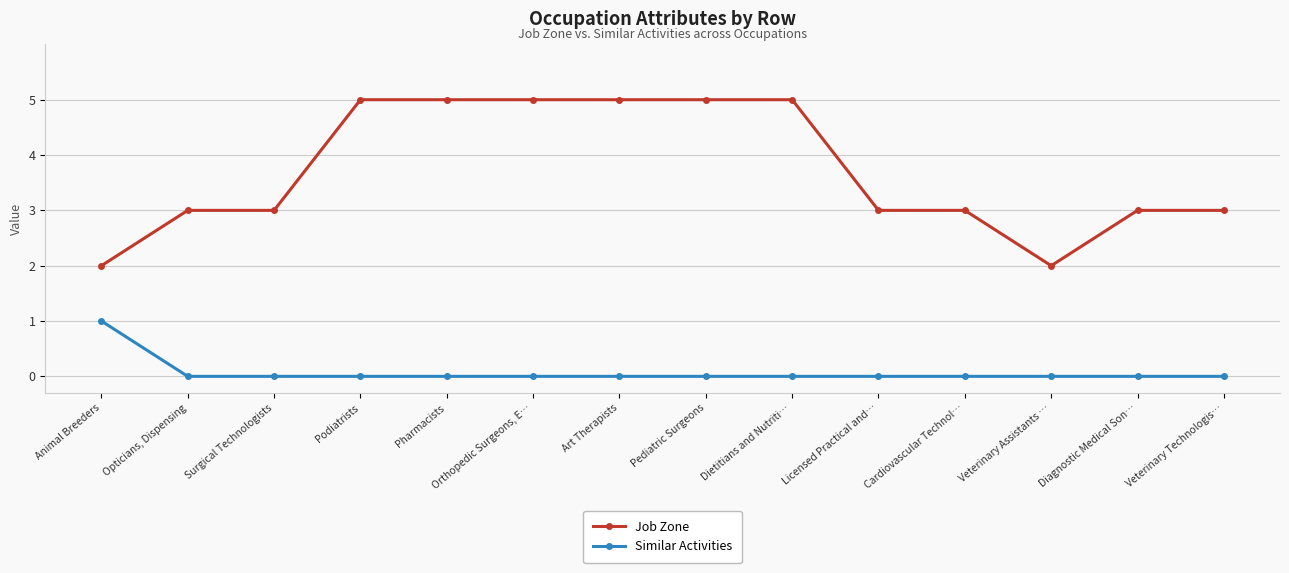

Count the number of categories in the chart.

14